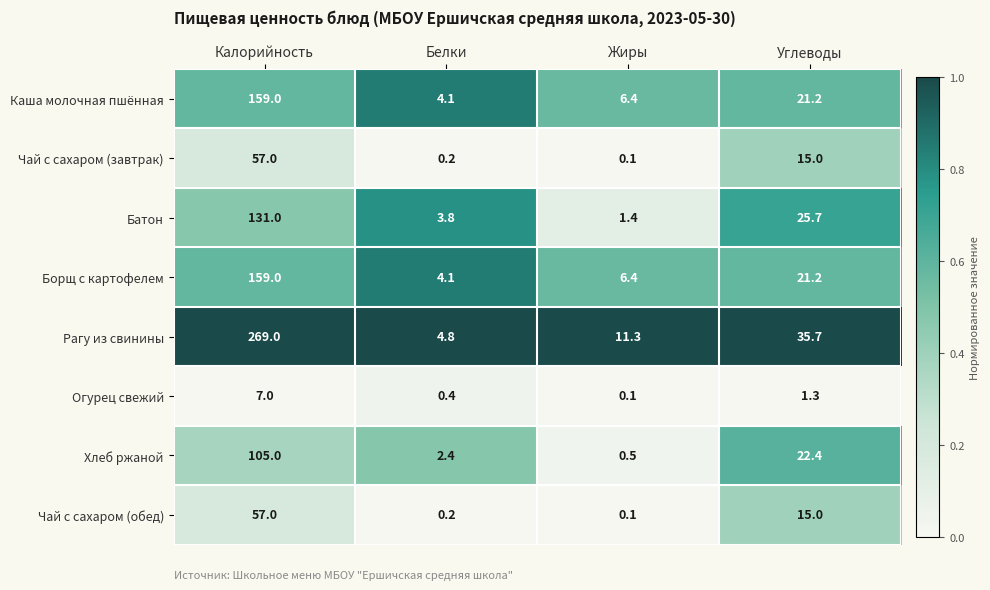

Which category has the lowest value across all series?

Жиры